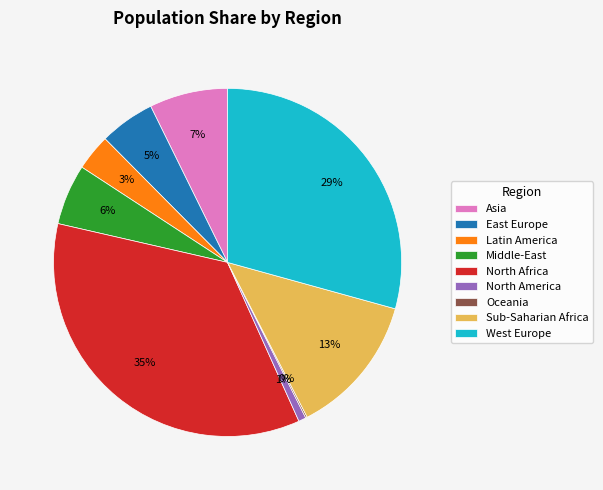

To the nearest percent, what portion does West Europe represent?

29%